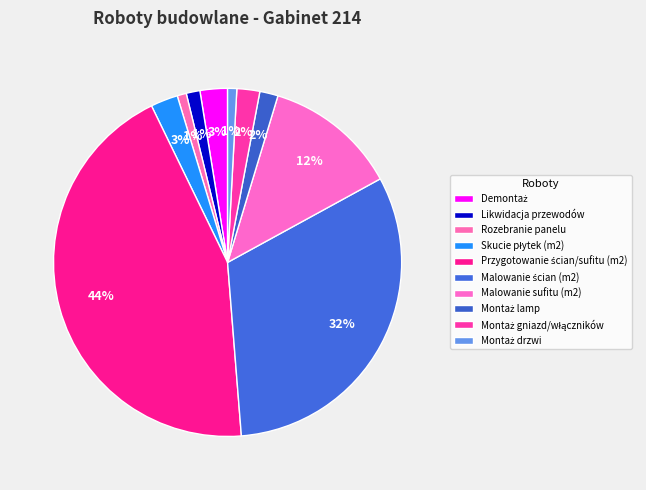

How many segments does this pie chart have?

10